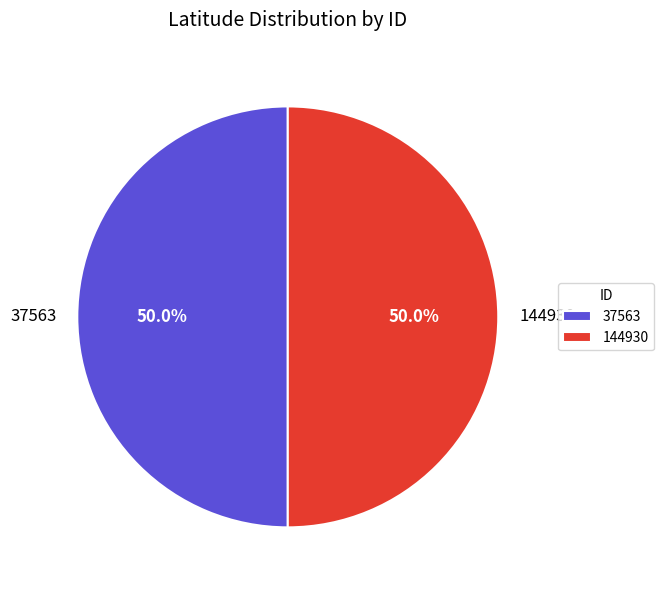

Combined, what portion of the pie is 144930 and 37563?

100.0%